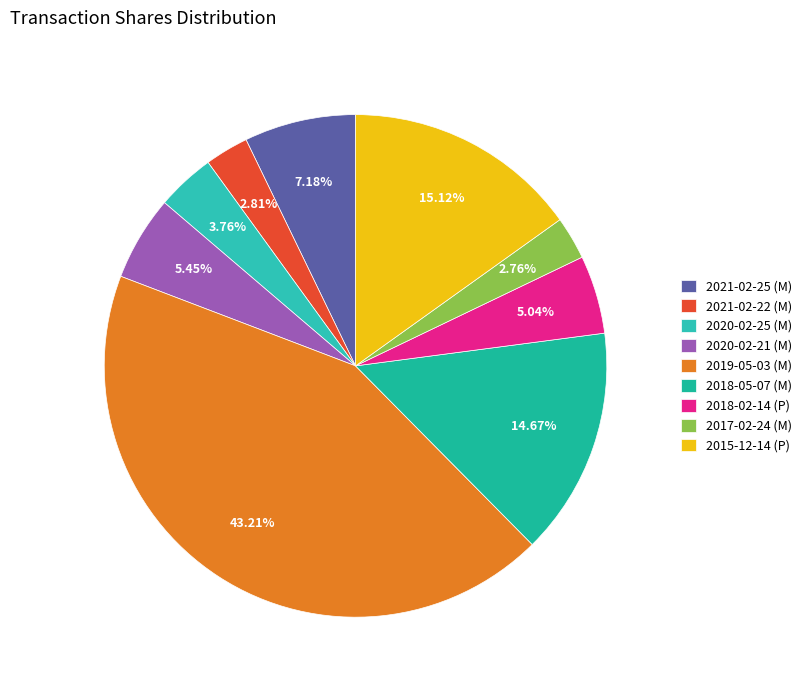

Count the number of slices in the pie.

9